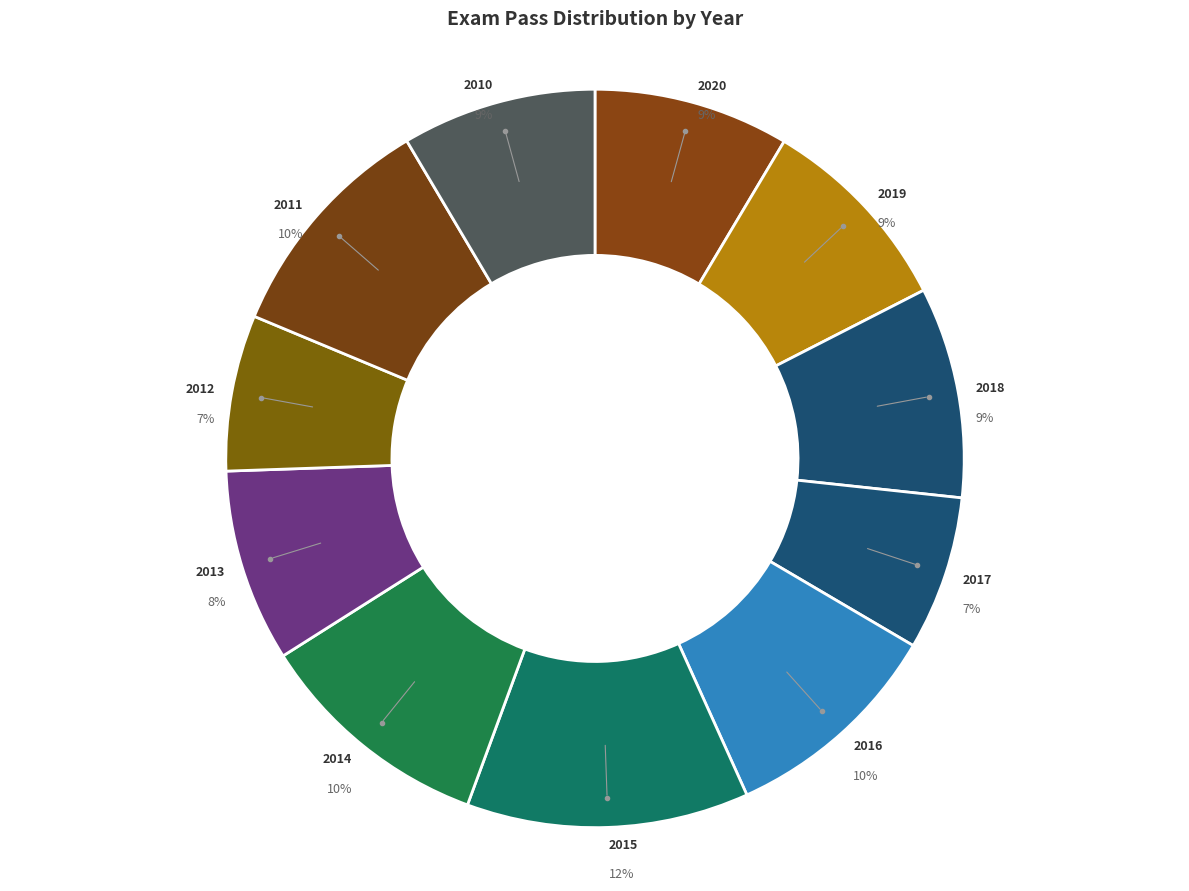

Is it true that 2015 is 2% of the pie?

False